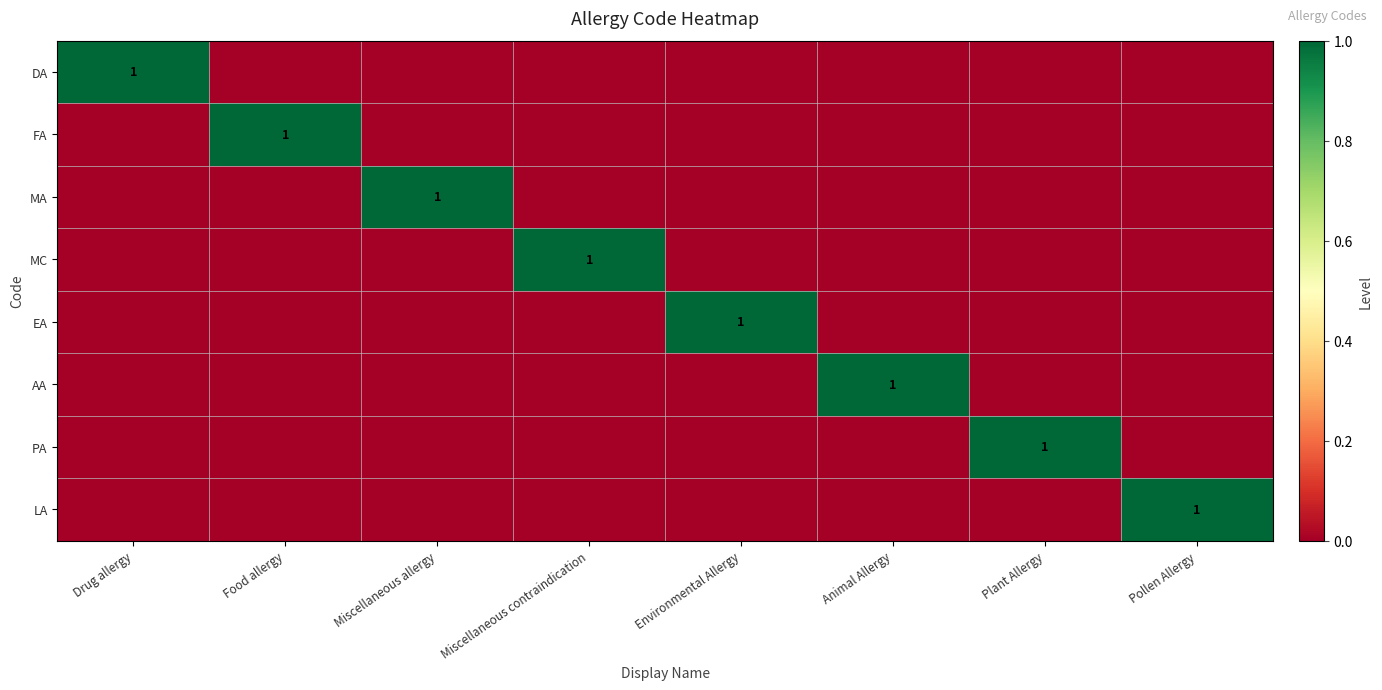

True or false: EA has a value of 0 at Animal Allergy.

True